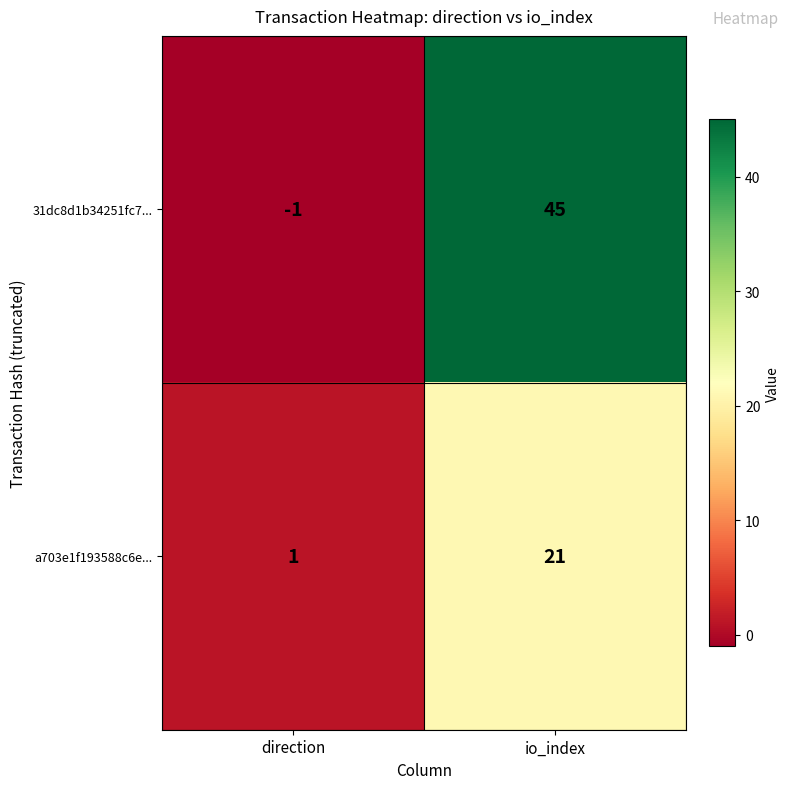

Rank the series by their average value, from highest to lowest.

31dc8d1b34251fc7..., a703e1f193588c6e...